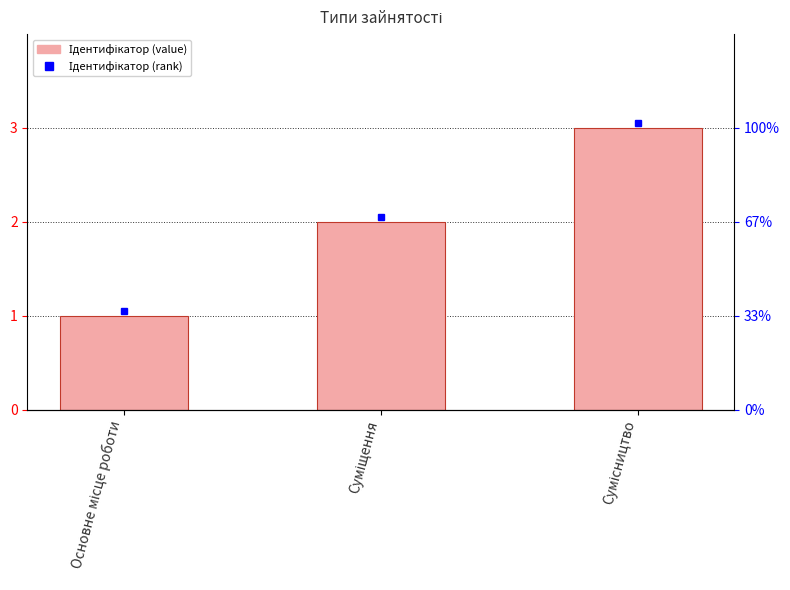

List the labels in order of value, smallest first.

Основне місце роботи, Суміщення, Сумісництво